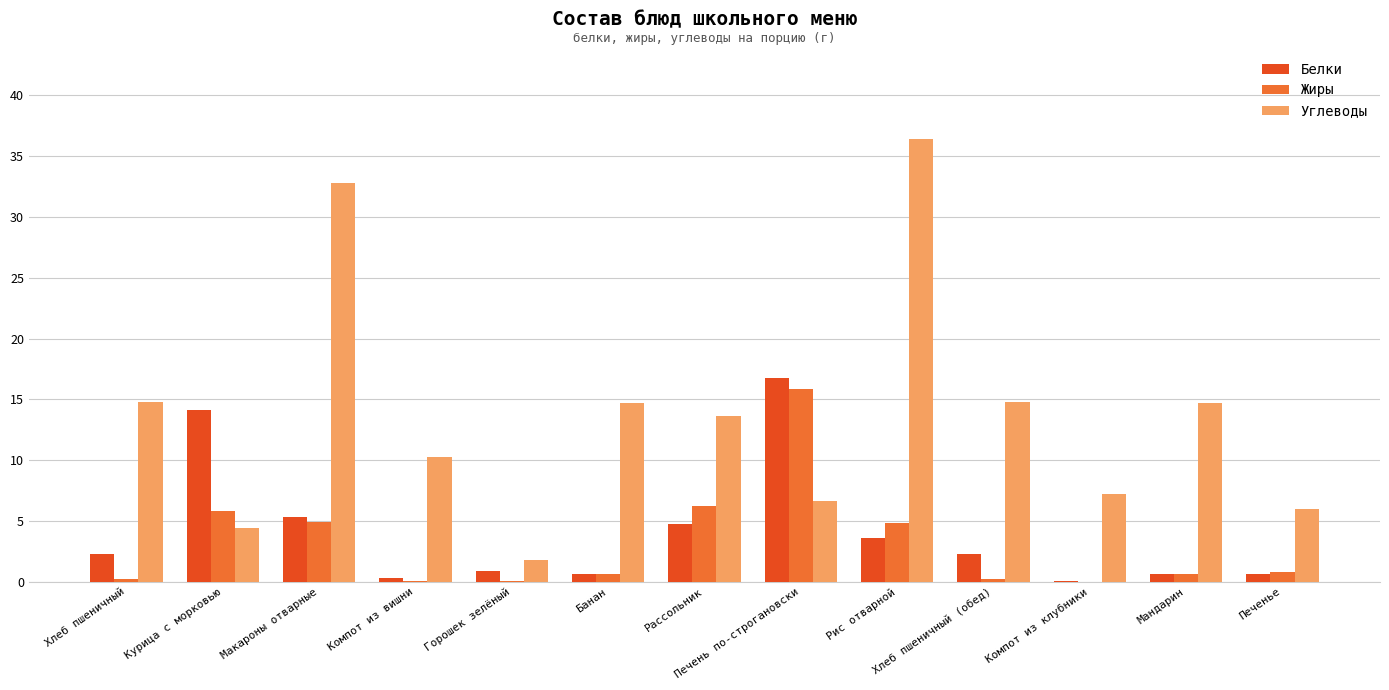

Which series changed the most between Макароны отварные and Рис отварной?

Углеводы